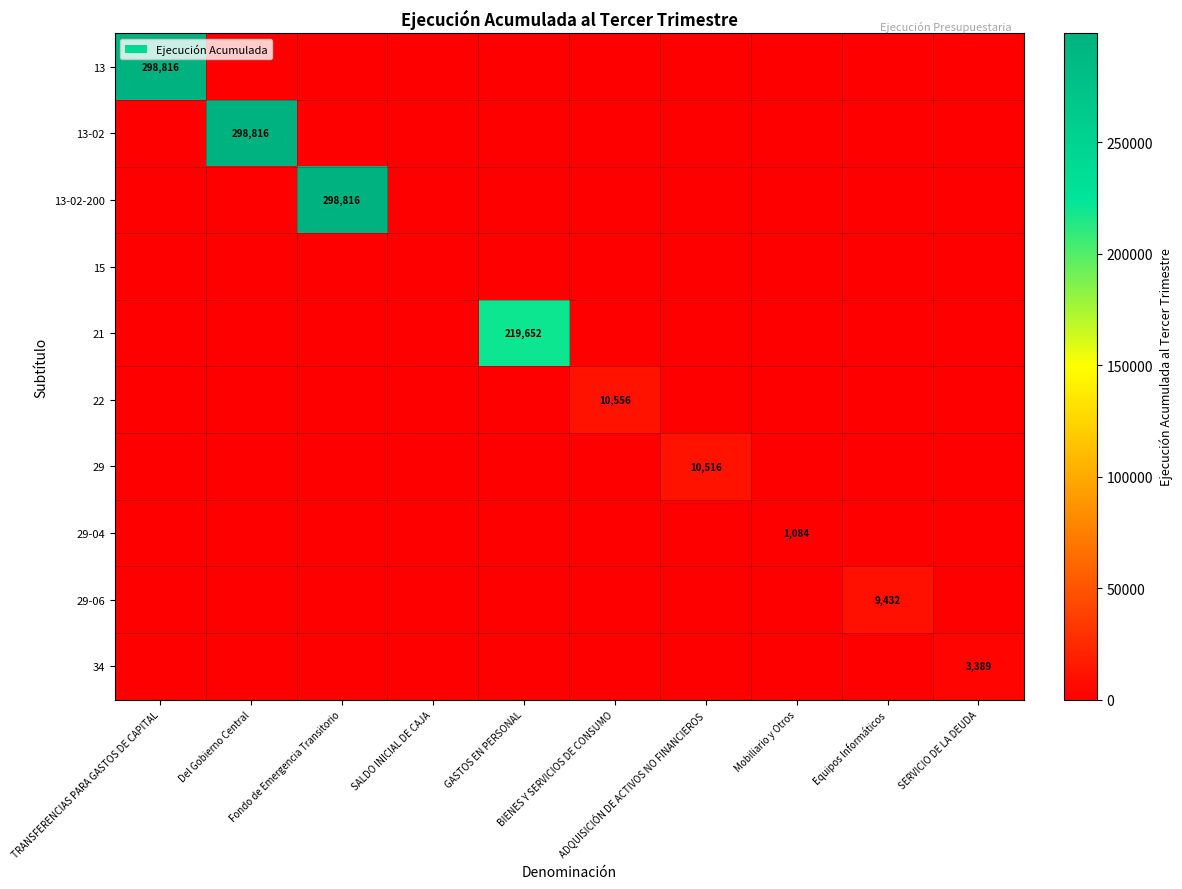

Is it true that 34 equals -1464 at GASTOS EN PERSONAL?

False